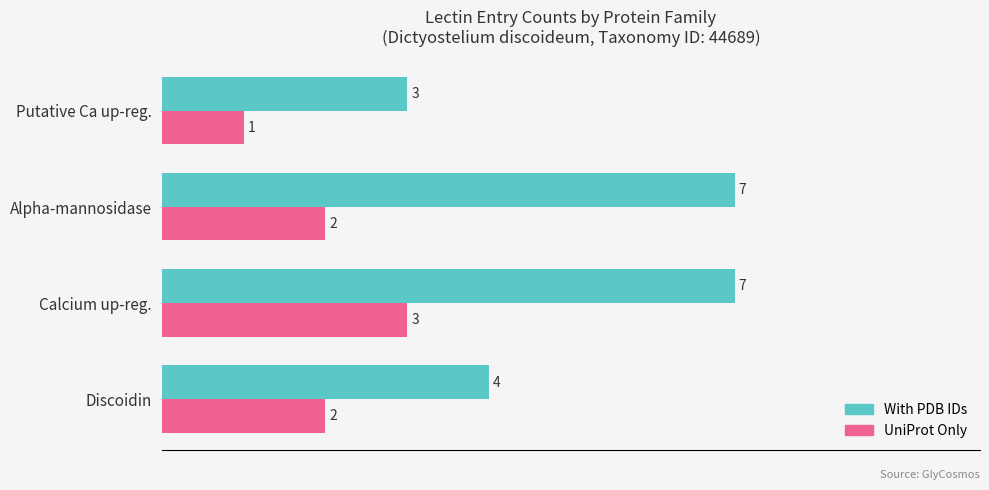

How many With PDB IDs values are between 4 and 7?

3